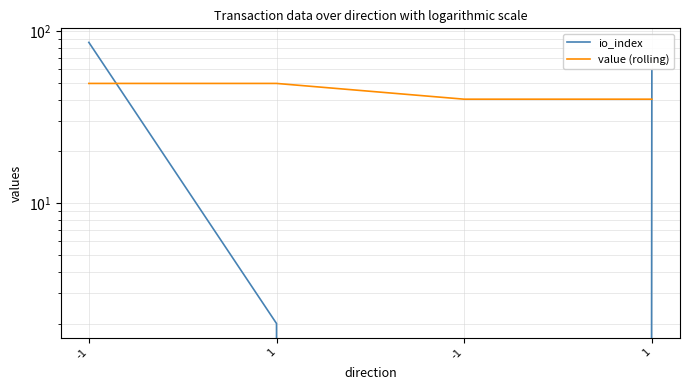

At which category is the sum across all series the highest?

-1